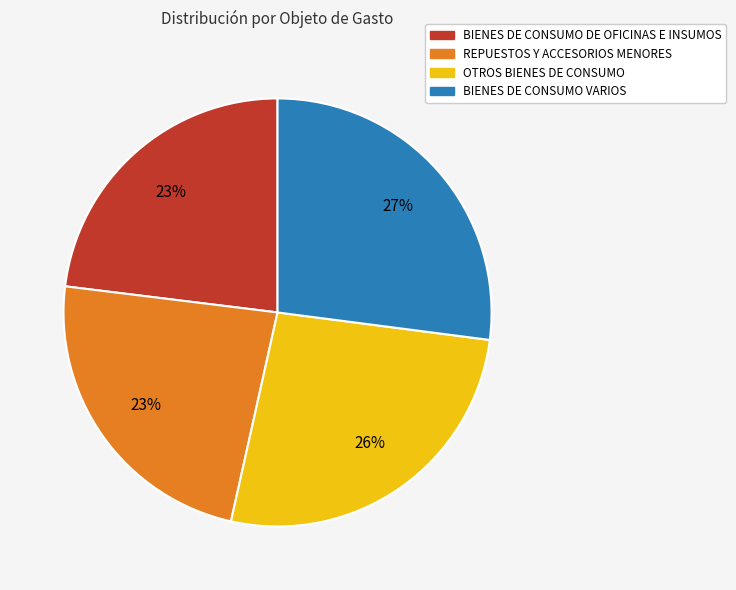

Does BIENES DE CONSUMO DE OFICINAS E INSUMOS represent more than half of the total?

No